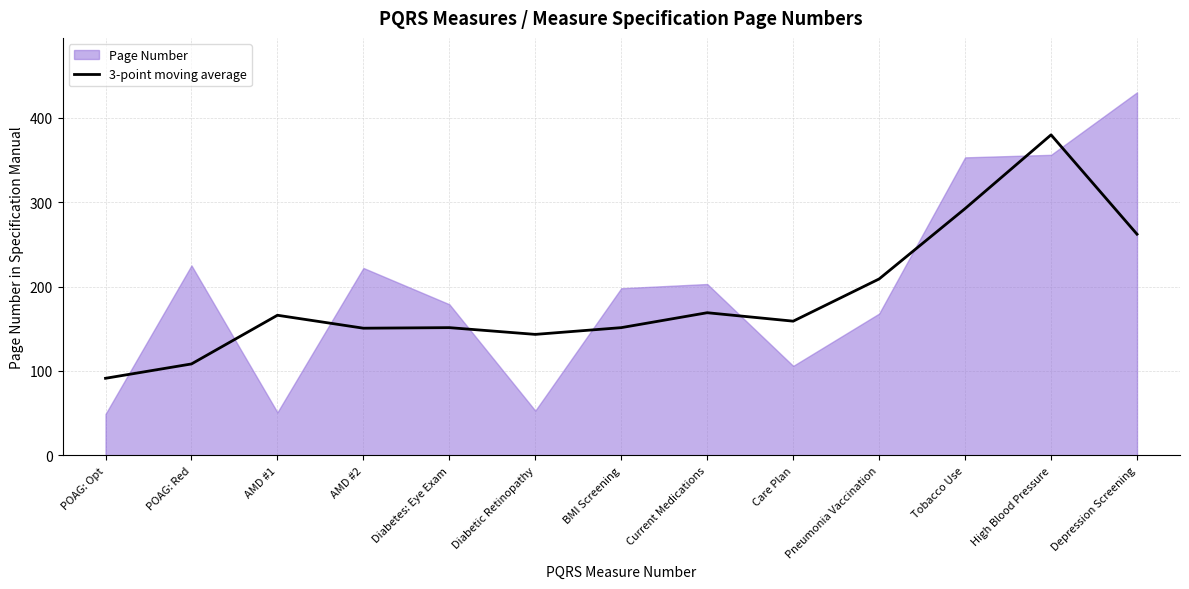

The 3-point moving average series shows 108.3 at POAG: Red. True or false?

True